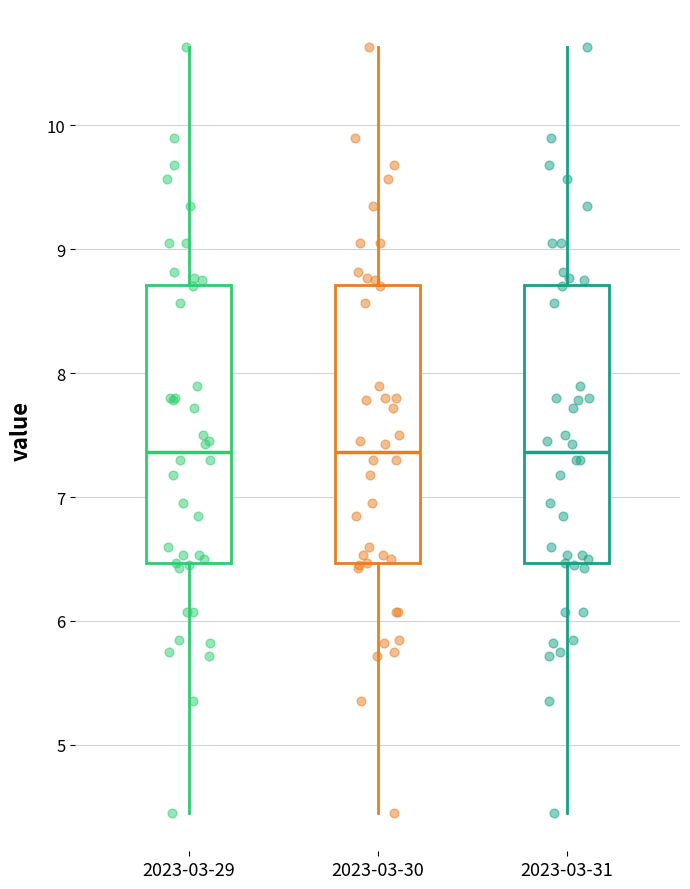

Reading left to right, transcribe this box plot: for each box, give where its median line is, the range the box spans, and where its two whiskers end, as read against the y-axis. The values are not printed on the chart, so give them approximately, as read against the axis.

2023-03-29: median 7.4, box 6.5 to 8.7, whiskers 4.5 to 10.6
2023-03-30: median 7.4, box 6.5 to 8.7, whiskers 4.5 to 10.6
2023-03-31: median 7.4, box 6.5 to 8.7, whiskers 4.5 to 10.6